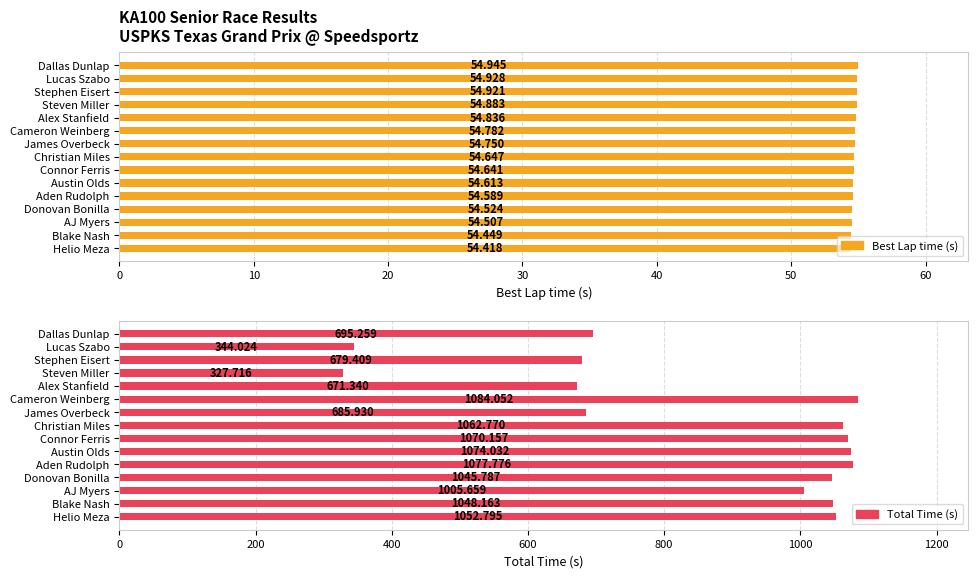

List the series in order of their peak value, highest first.

Total Time (s), Best Lap time (s)